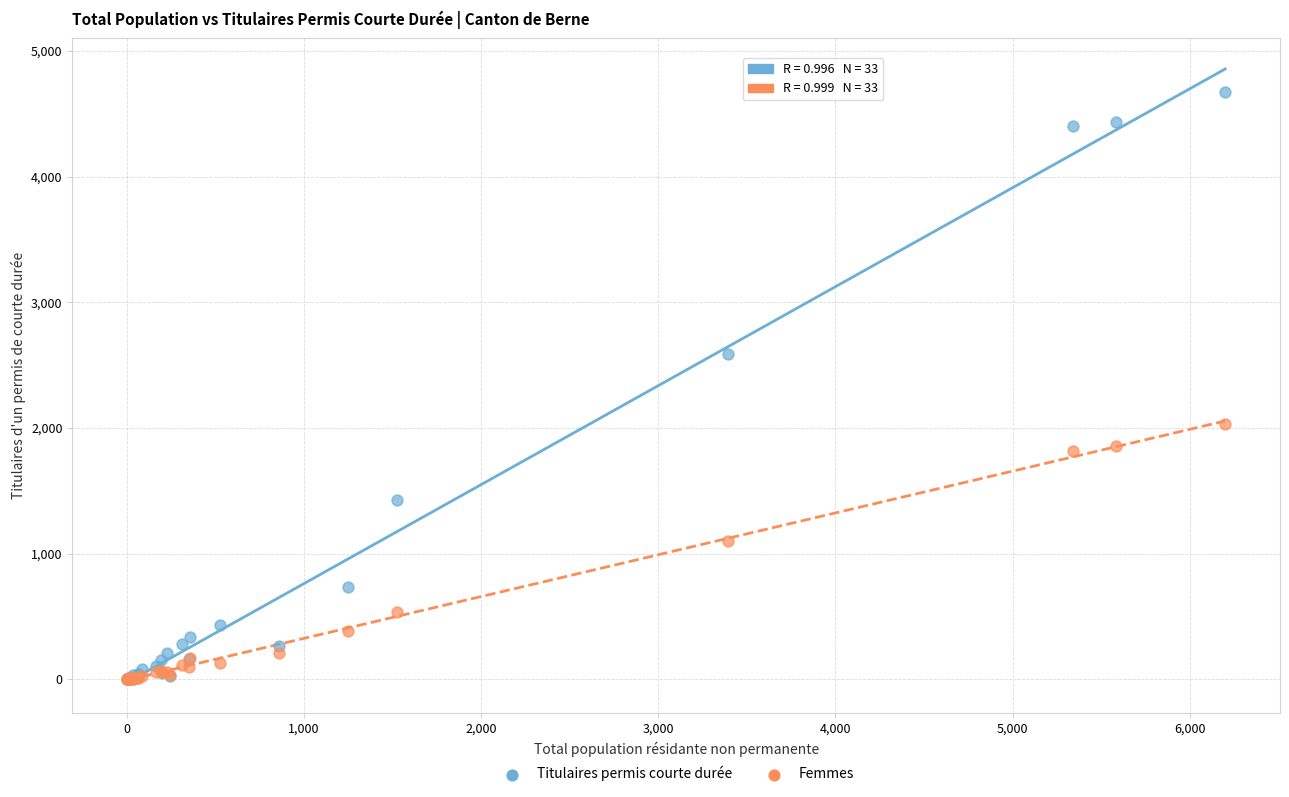

In the Femmes series, what Y value is closest to 1014?

1102